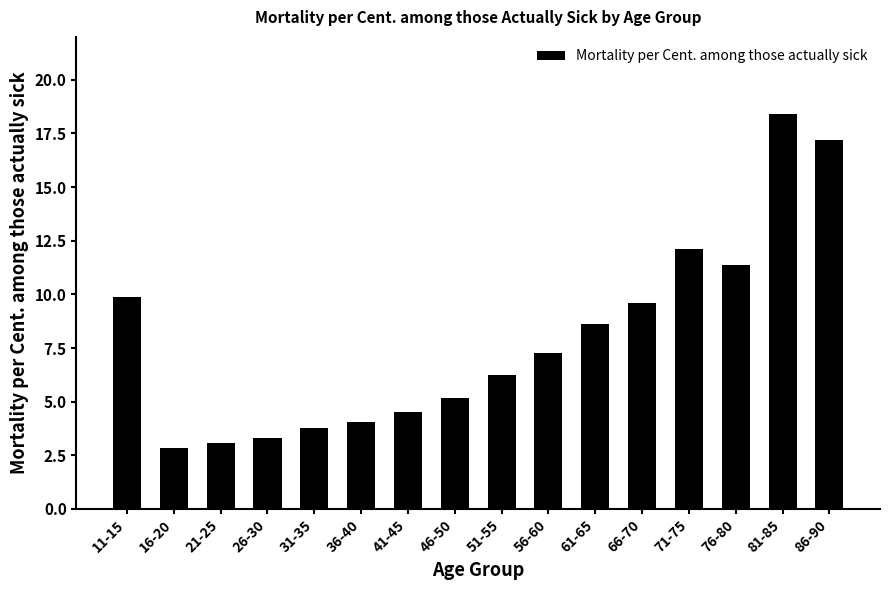

True or false: the data shows 5.2 at 46-50.

True